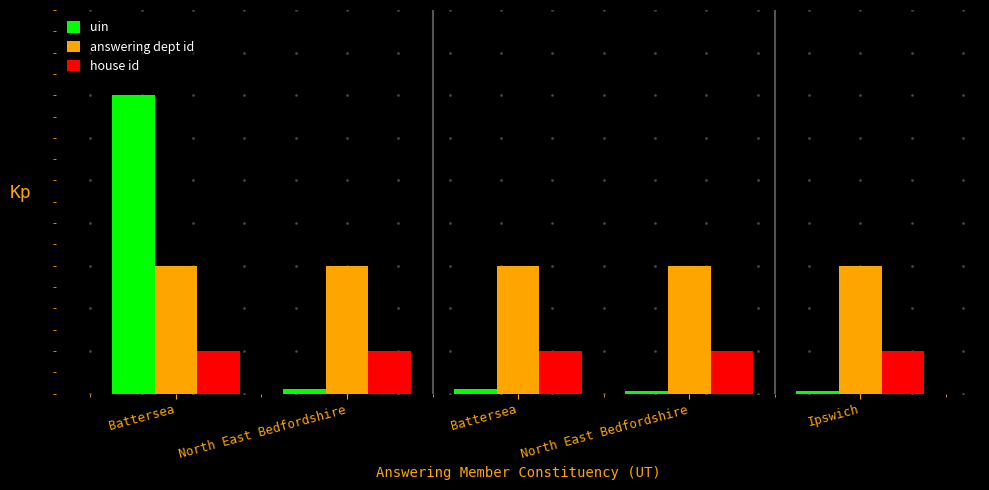

What is the approximate value of answering dept id at North East Bedfordshire?

3.0